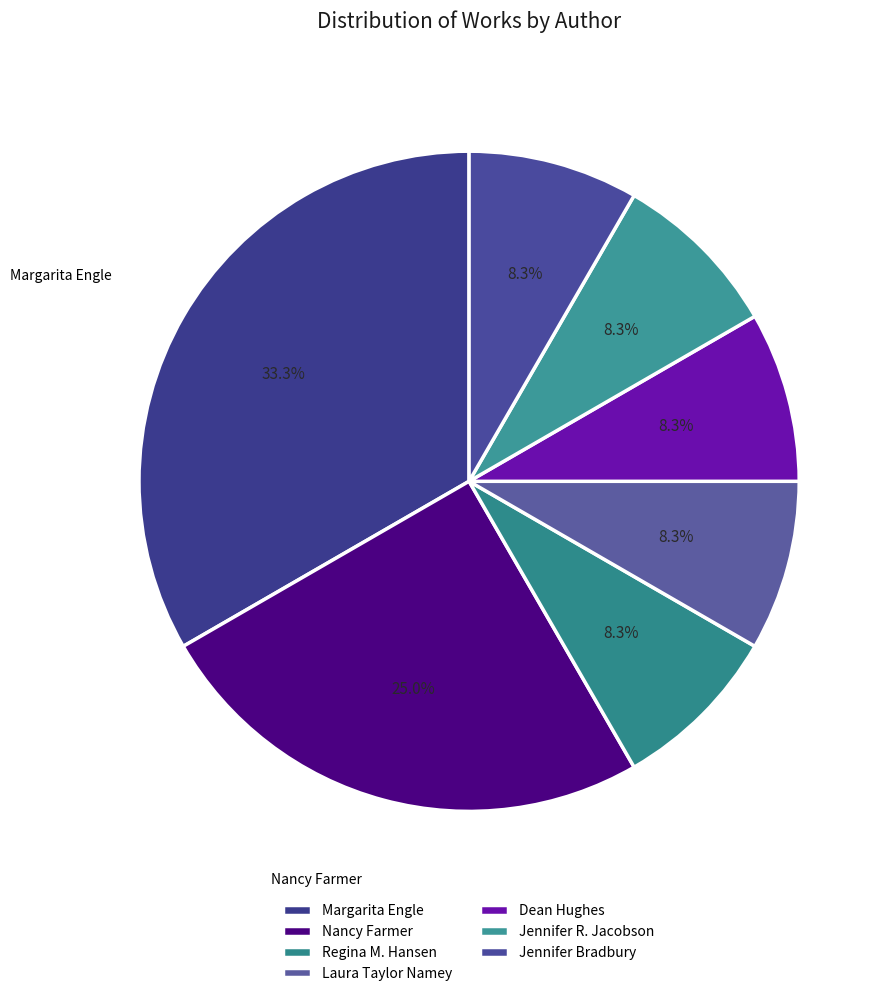

To the nearest percent, what is the average slice percentage?

14%